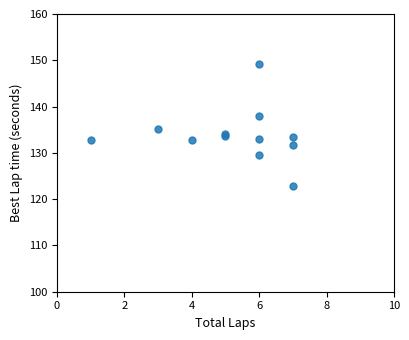

What Y value in the scatter plot is closest to 136?

135.1